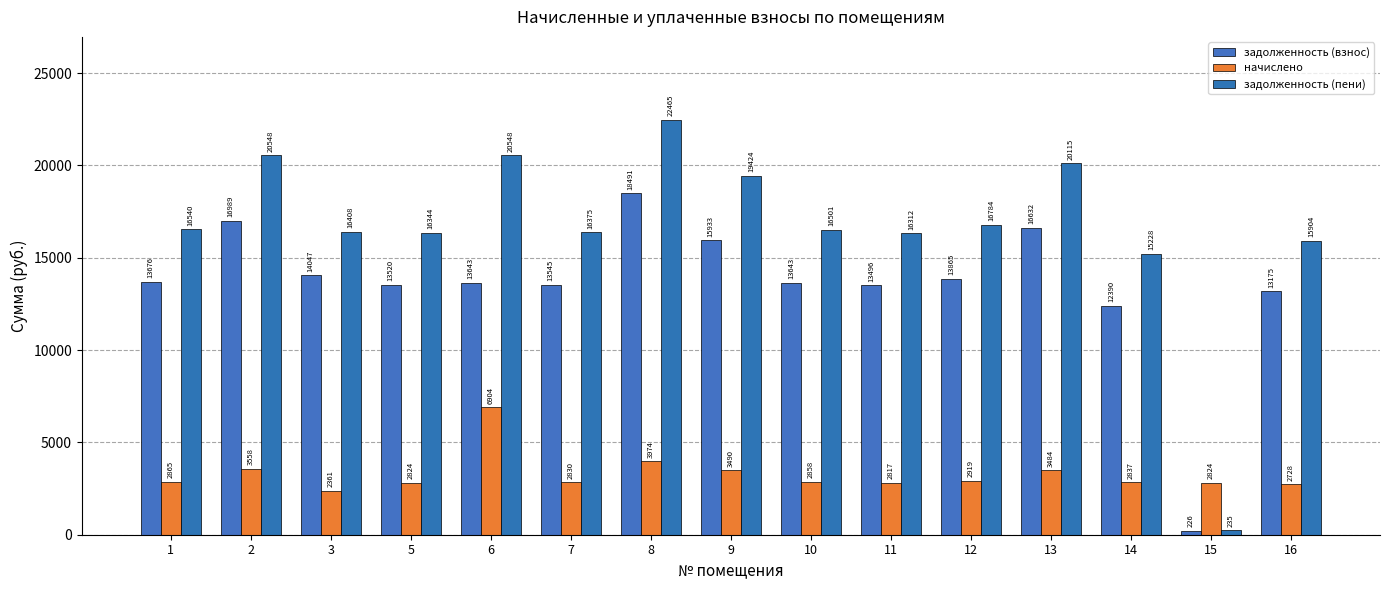

Reading left to right, extract all data points from this chart.

задолженность (взнос): 13675.8	16989.1	14046.5	13520.2	13643.3	13544.8	18491.2	15933.3	13643.3	13495.6	13864.9	16631.8	12390.4	226.3	13175.5
начислено: 2864.5	3558.5	2361.0	2823.7	6904.3	2830.4	3973.6	3490.4	2857.7	2816.9	2918.9	3483.6	2837.3	2823.7	2728.4
задолженность (пени): 16540.3	20547.6	16407.5	16343.9	20547.6	16375.2	22464.8	19423.7	16501.0	16312.4	16783.7	20115.4	15227.7	235.3	15903.9